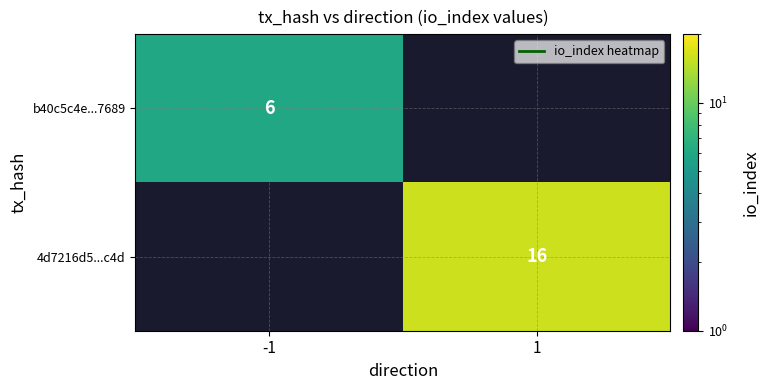

Is the value of b40c5c4e...7689 at -1 greater than the value of 4d7216d5...c4d at 1?

No